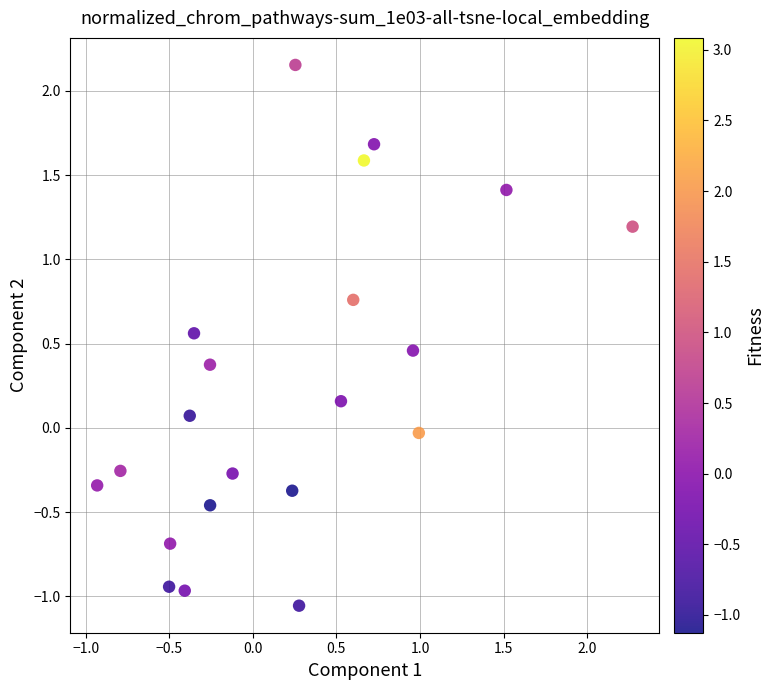

What is the range of Y values (max minus min)?

3.2